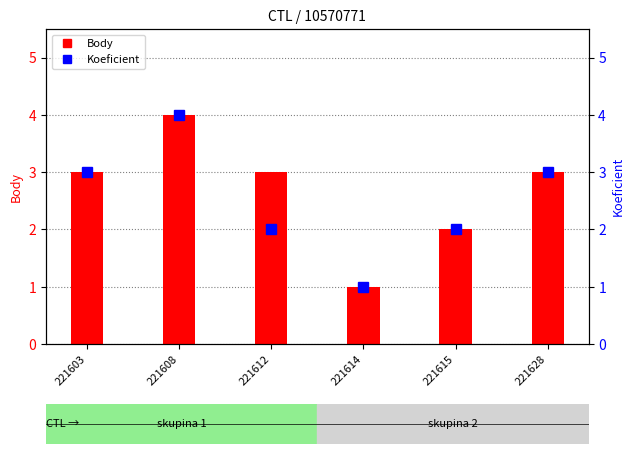

Which has a higher value, 221615 or 221608?

221608